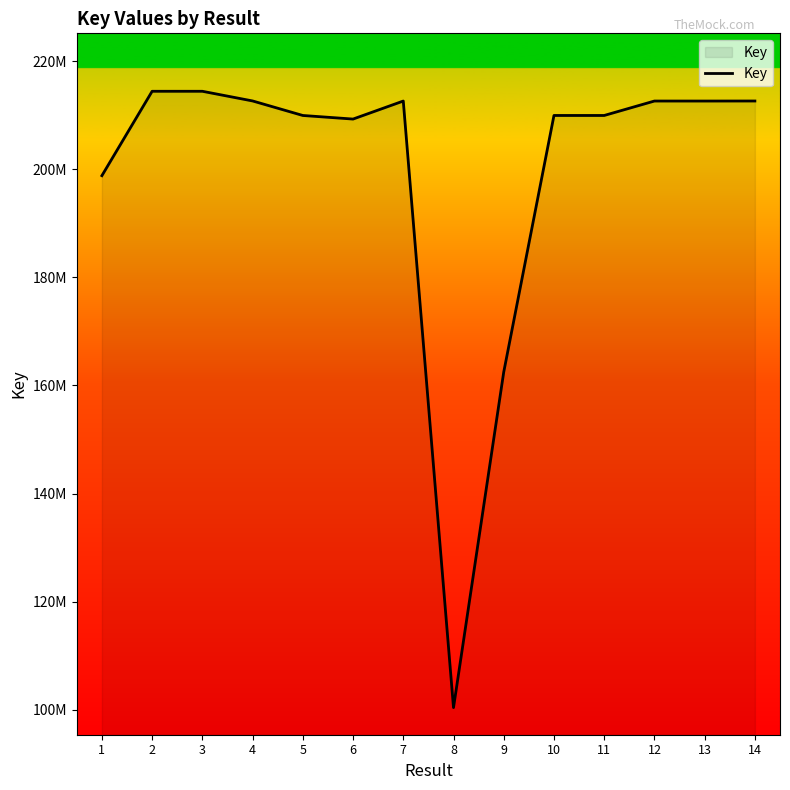

Does the chart display data point markers on the line(s)?

No